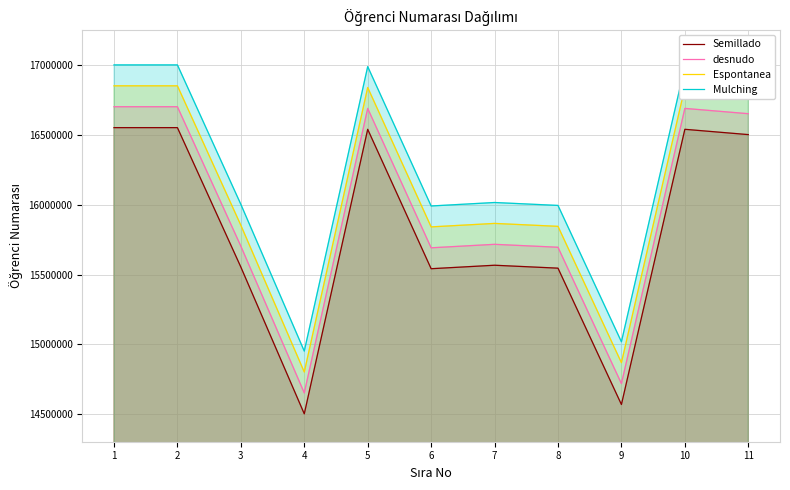

What is the spread (max minus min) of values at 6?

450000